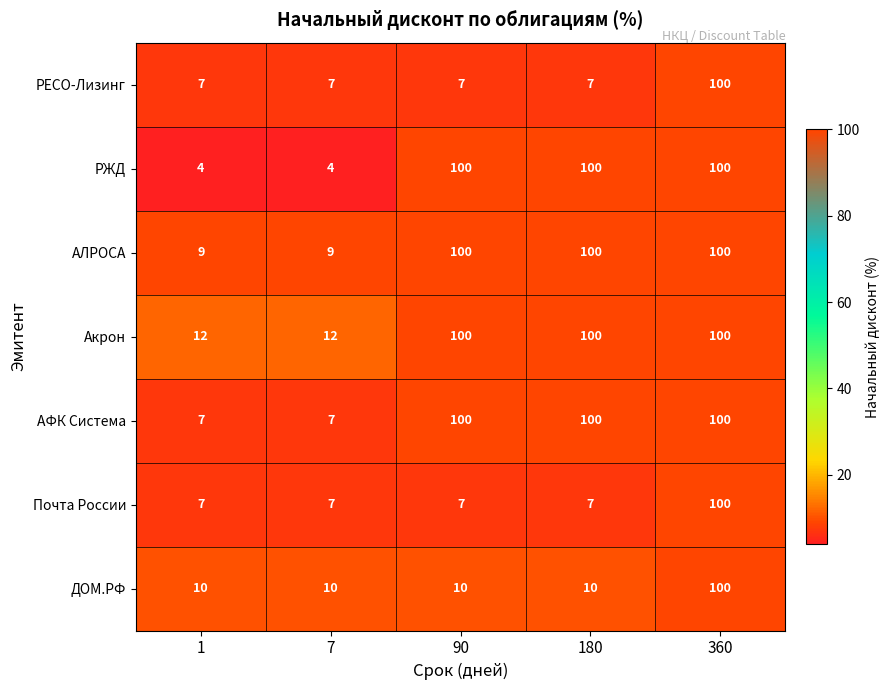

Which series has the largest total across all categories?

Акрон